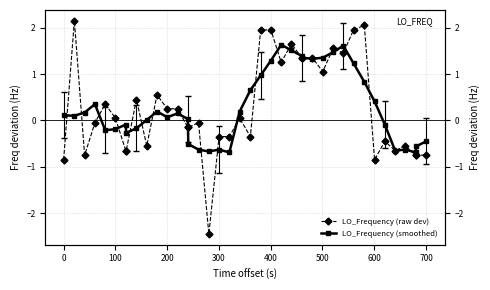

How many intersections are there between LO_Frequency (smoothed) and LO_Frequency (raw dev)?

23